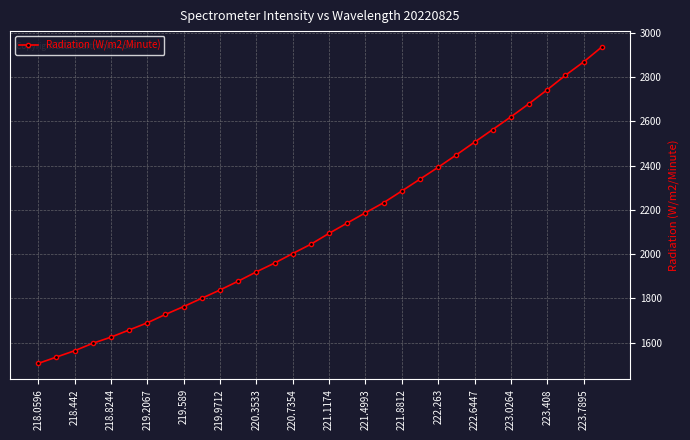

What is the difference between the second highest and minimum values?

1363.3